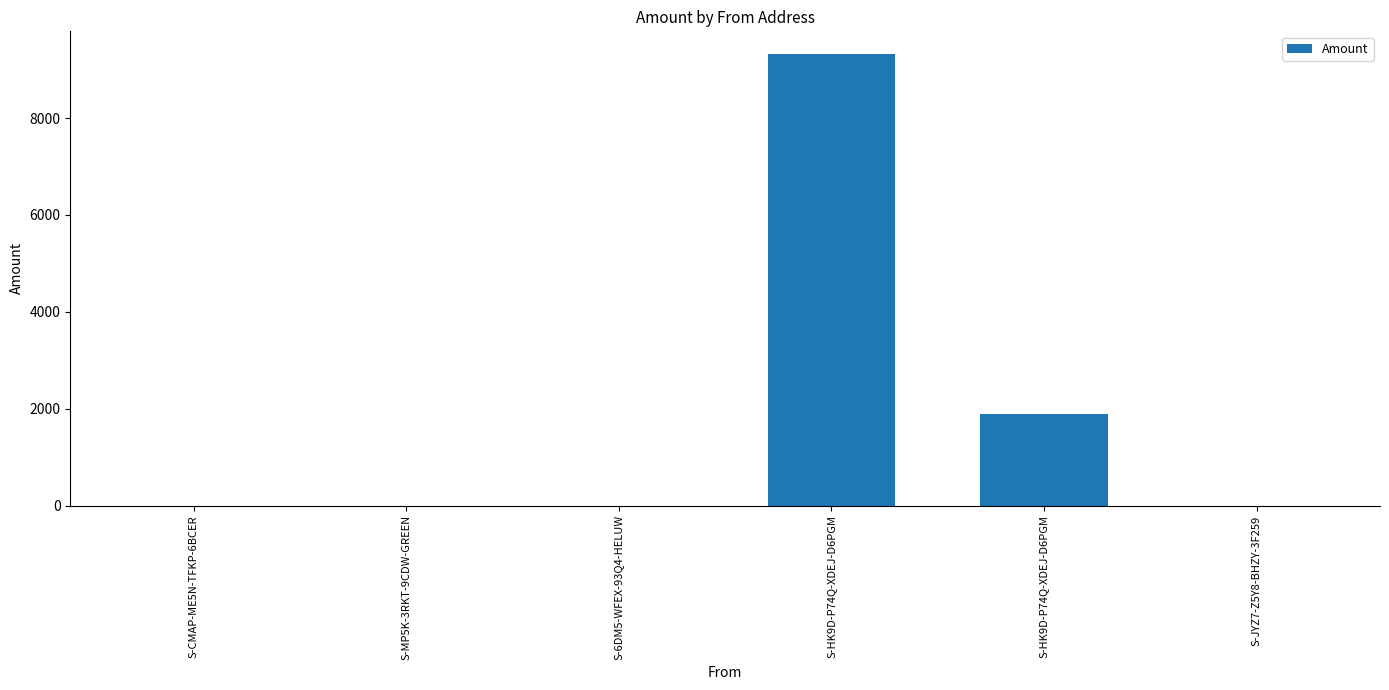

Does the chart contain stacked bars?

No